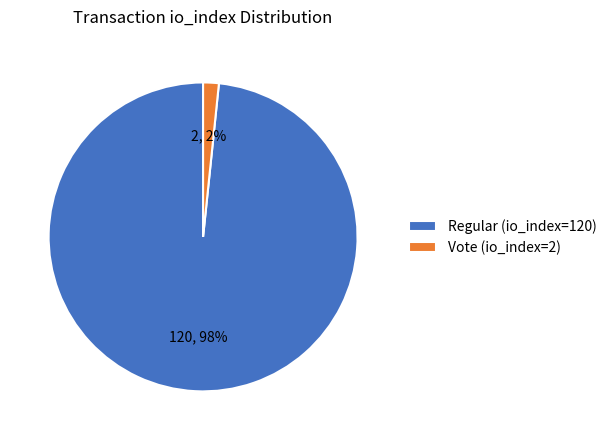

The Regular (io_index=120) slice represents 91% of the pie. True or false?

False